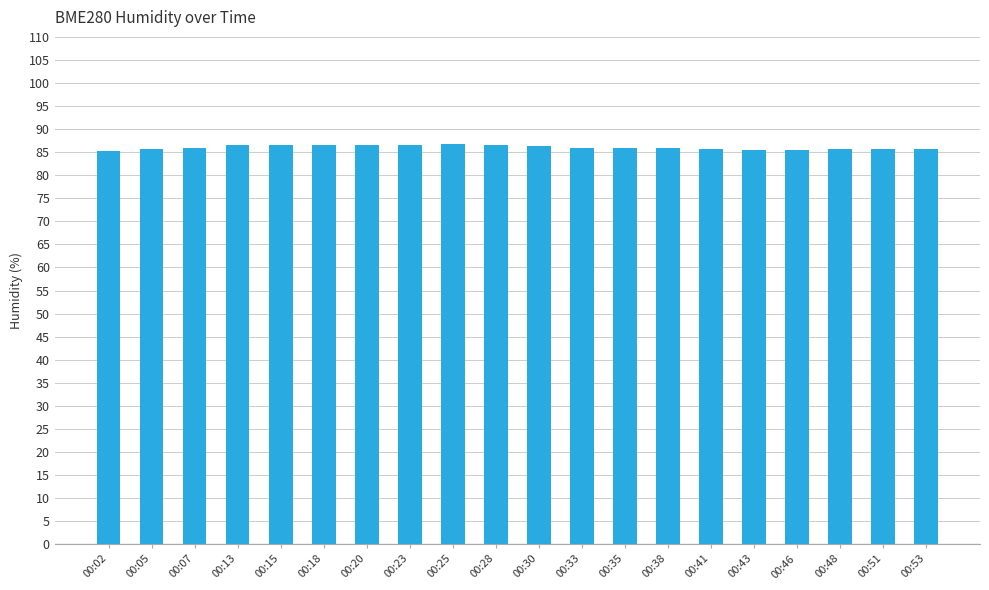

What is the greatest value displayed?

86.7